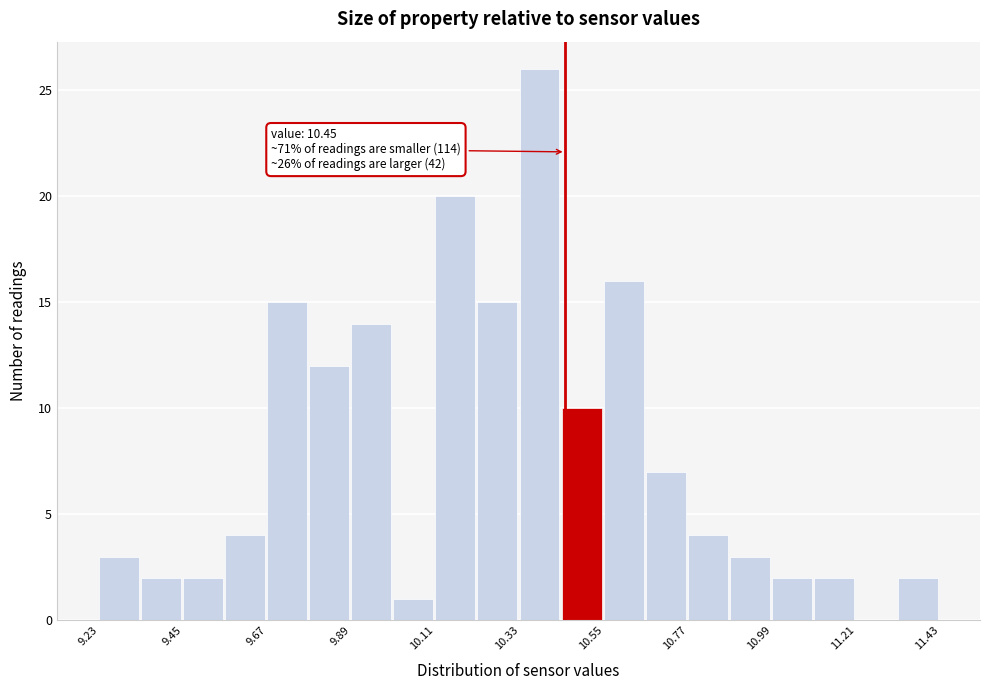

Around what value on the x-axis is the tallest bar? Give the approximate position of its centre, as read against the axis.

10.40